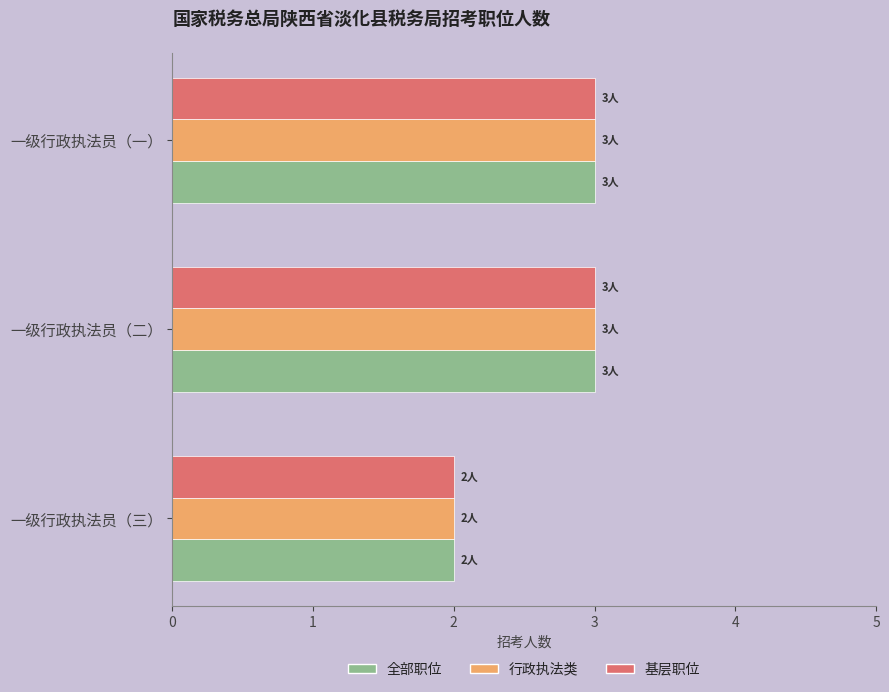

True or false: 行政执法类 has a value of 3 at 一级行政执法员（一）.

True